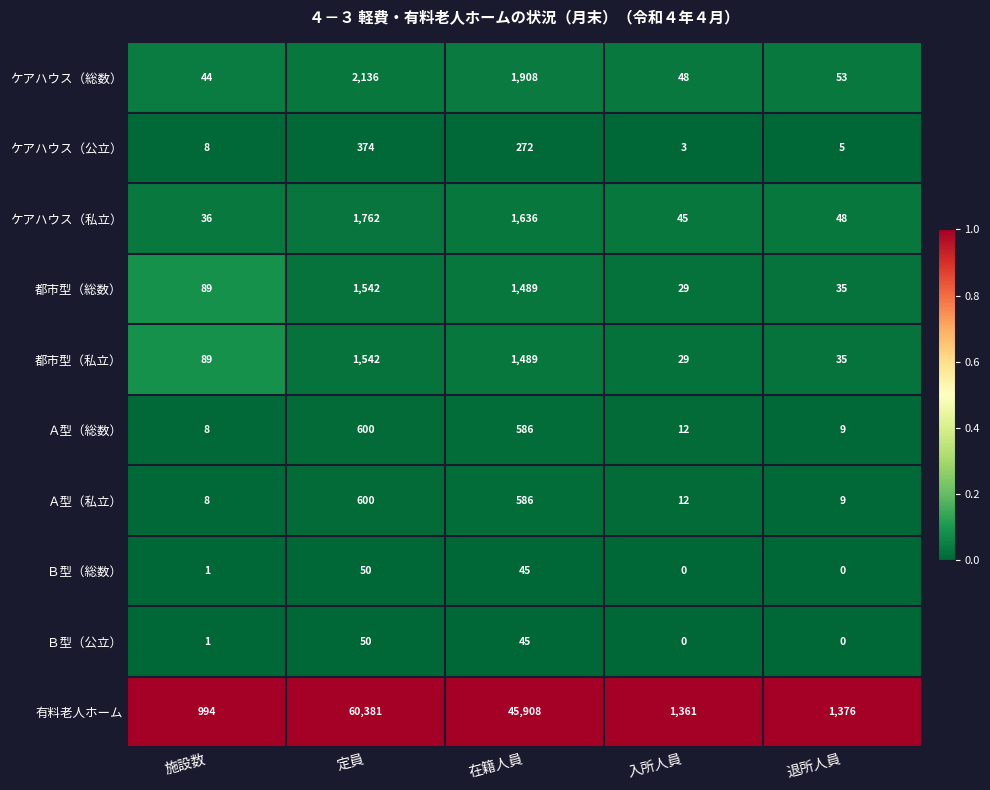

The 都市型（総数） series shows 137 at 施設数. True or false?

False